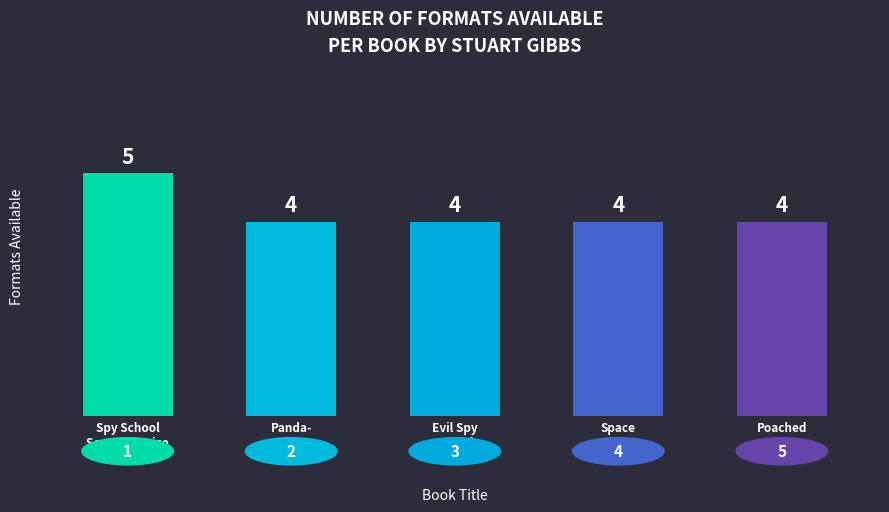

The chart shows a value of 2 at Poached. True or false?

False